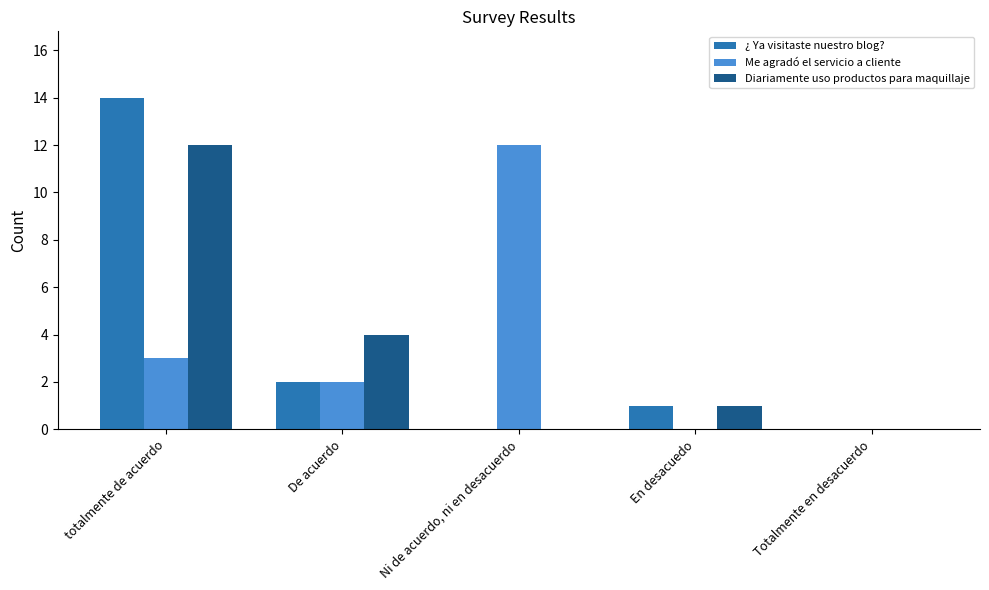

Between Ni de acuerdo, ni en desacuerdo and En desacuedo, which series saw the biggest shift?

Me agradó el servicio a cliente